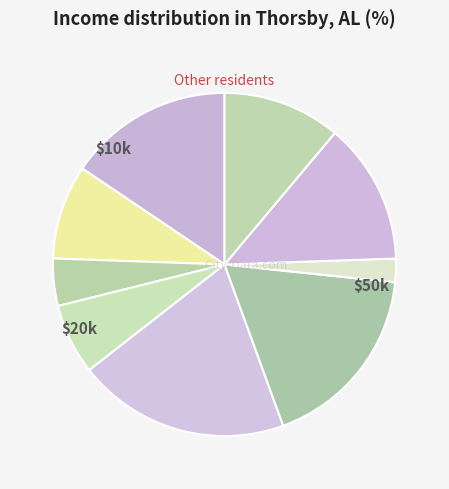

How many slices are in this pie chart?

9